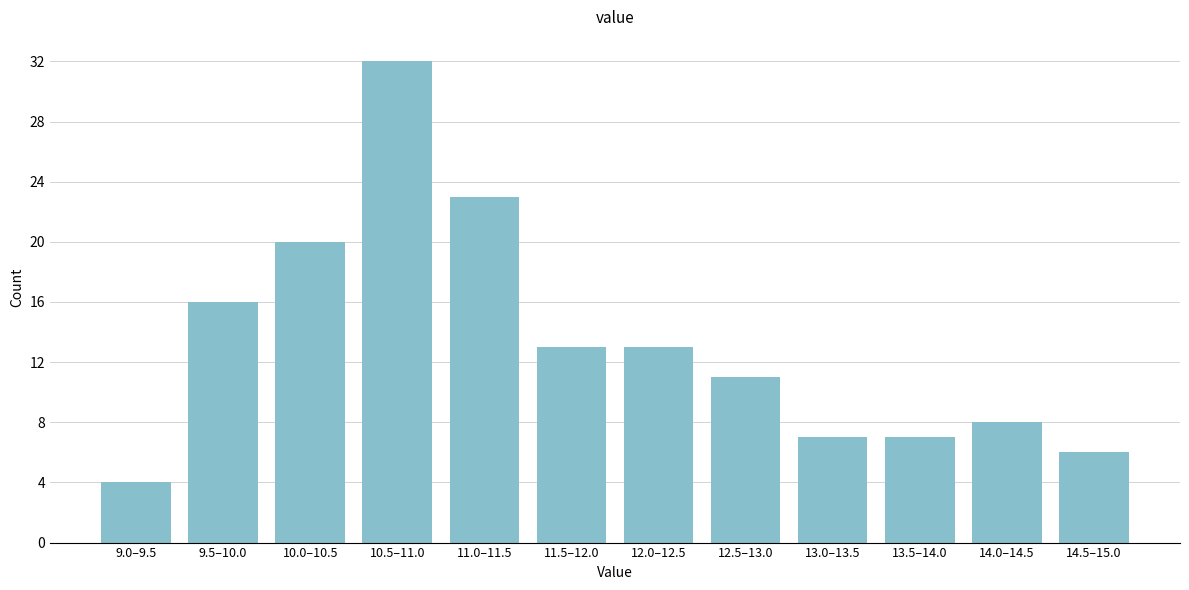

Reading left to right, extract all data points from this chart.

9.0–9.5=4	9.5–10.0=16	10.0–10.5=20	10.5–11.0=32	11.0–11.5=23	11.5–12.0=13	12.0–12.5=13	12.5–13.0=11	13.0–13.5=7	13.5–14.0=7	14.0–14.5=8	14.5–15.0=6